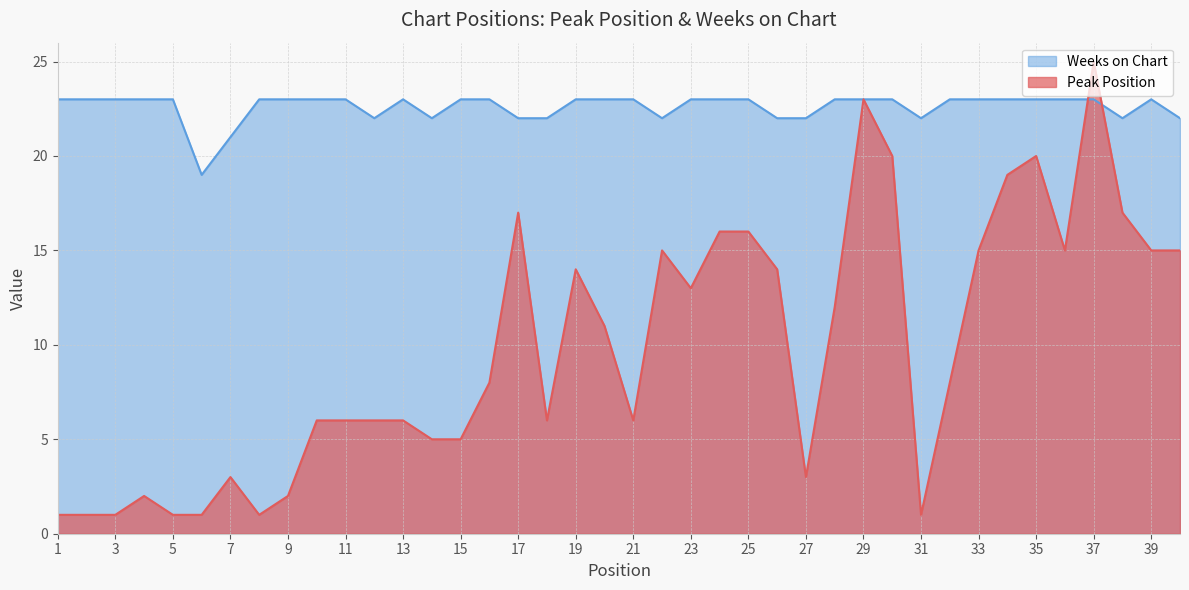

How many lines are shown in the chart?

2